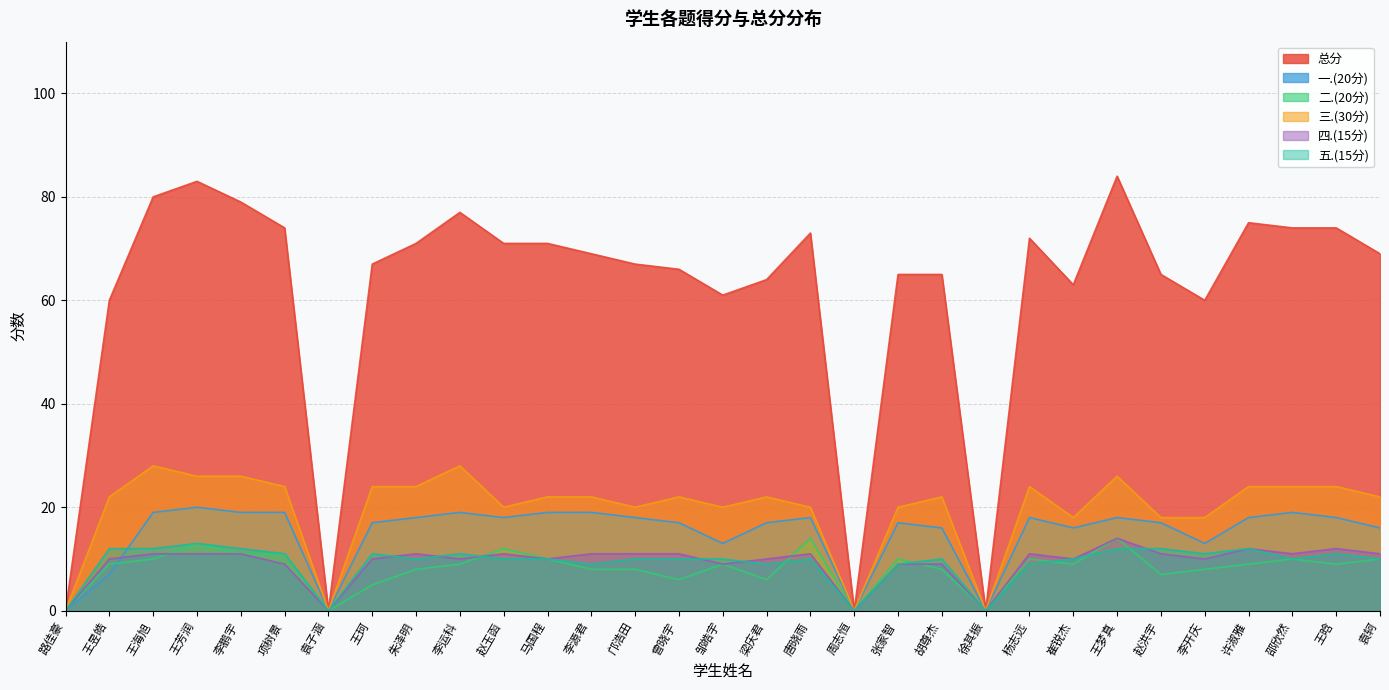

Does the chart have visible grid lines?

Yes